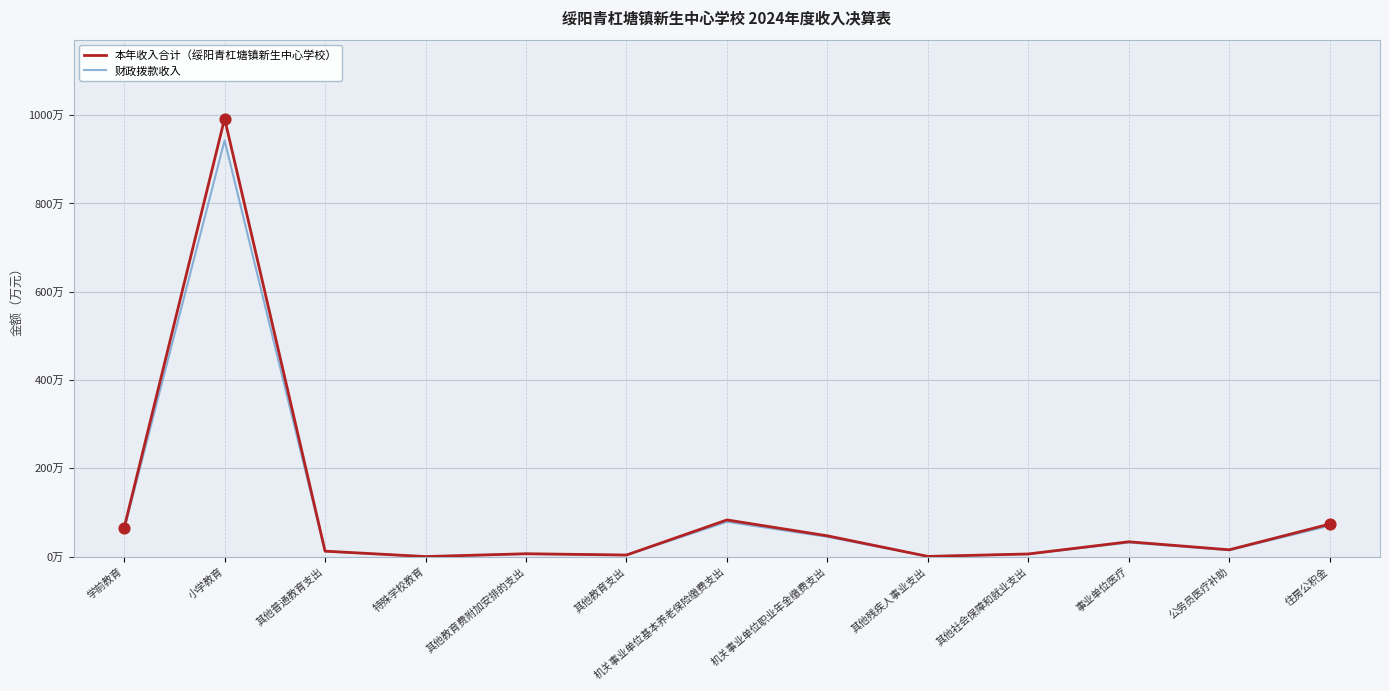

At how many categories does at least one series exceed 386?

1